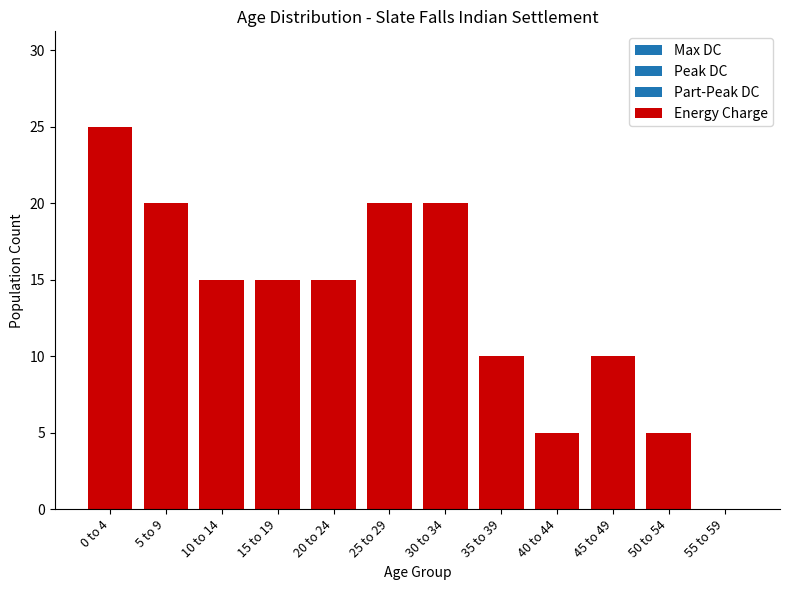

Read the value at 45 to 49.

10